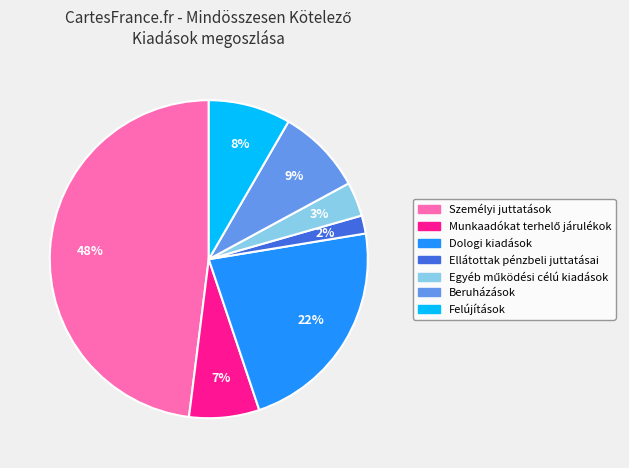

True or false: Személyi juttatások accounts for 42% of the total.

False